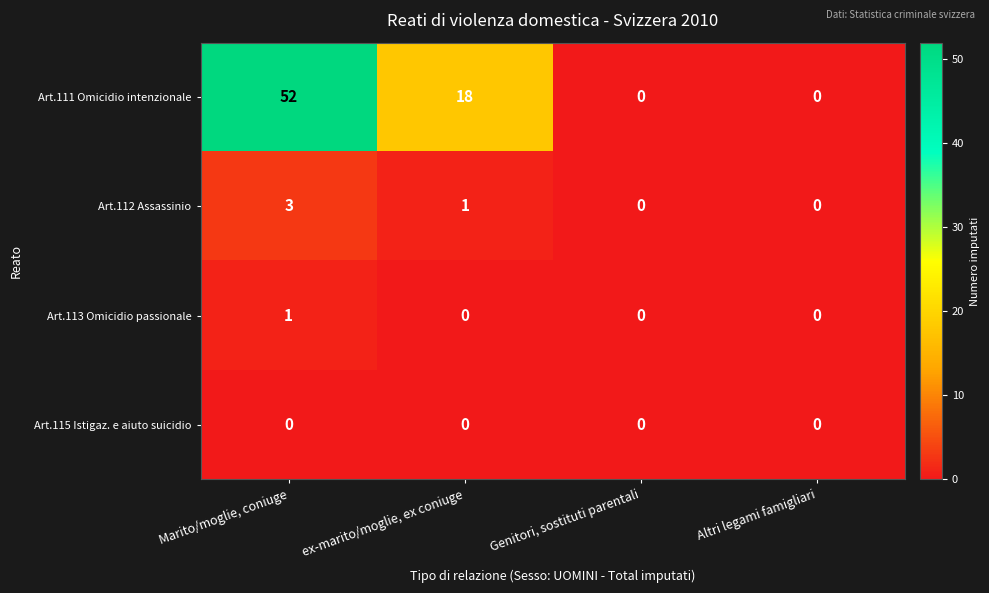

At which label does Art.111 Omicidio intenzionale first exceed 18?

Marito/moglie, coniuge